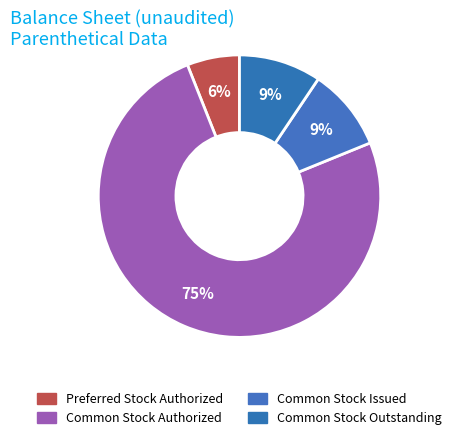

What percentage is the Preferred Stock Authorized slice, to the nearest percent?

6%